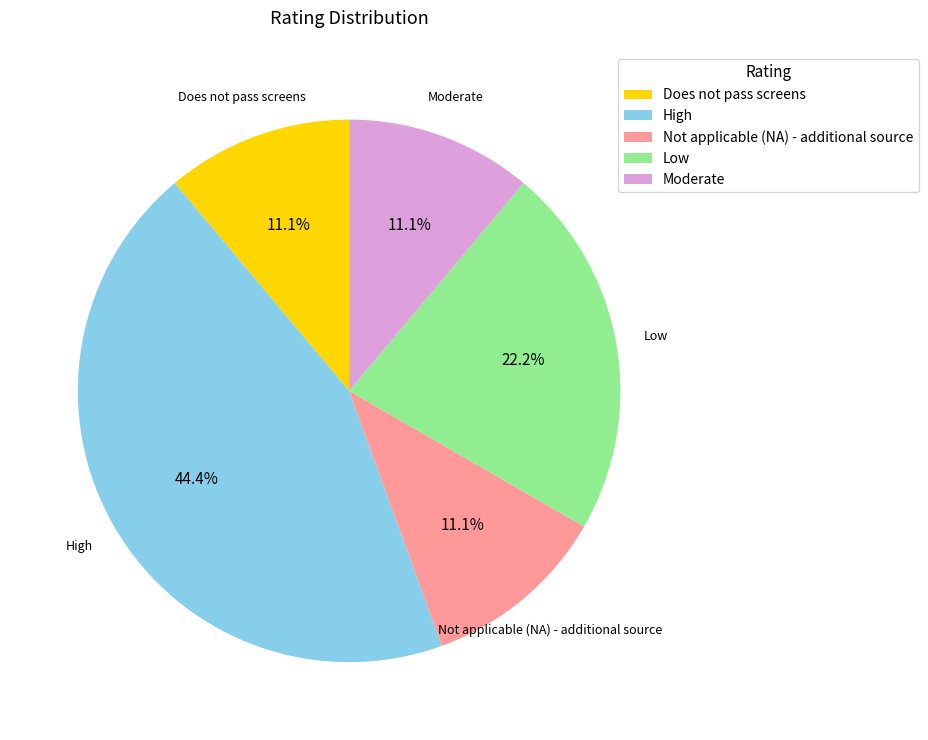

Is High the majority of the pie?

No